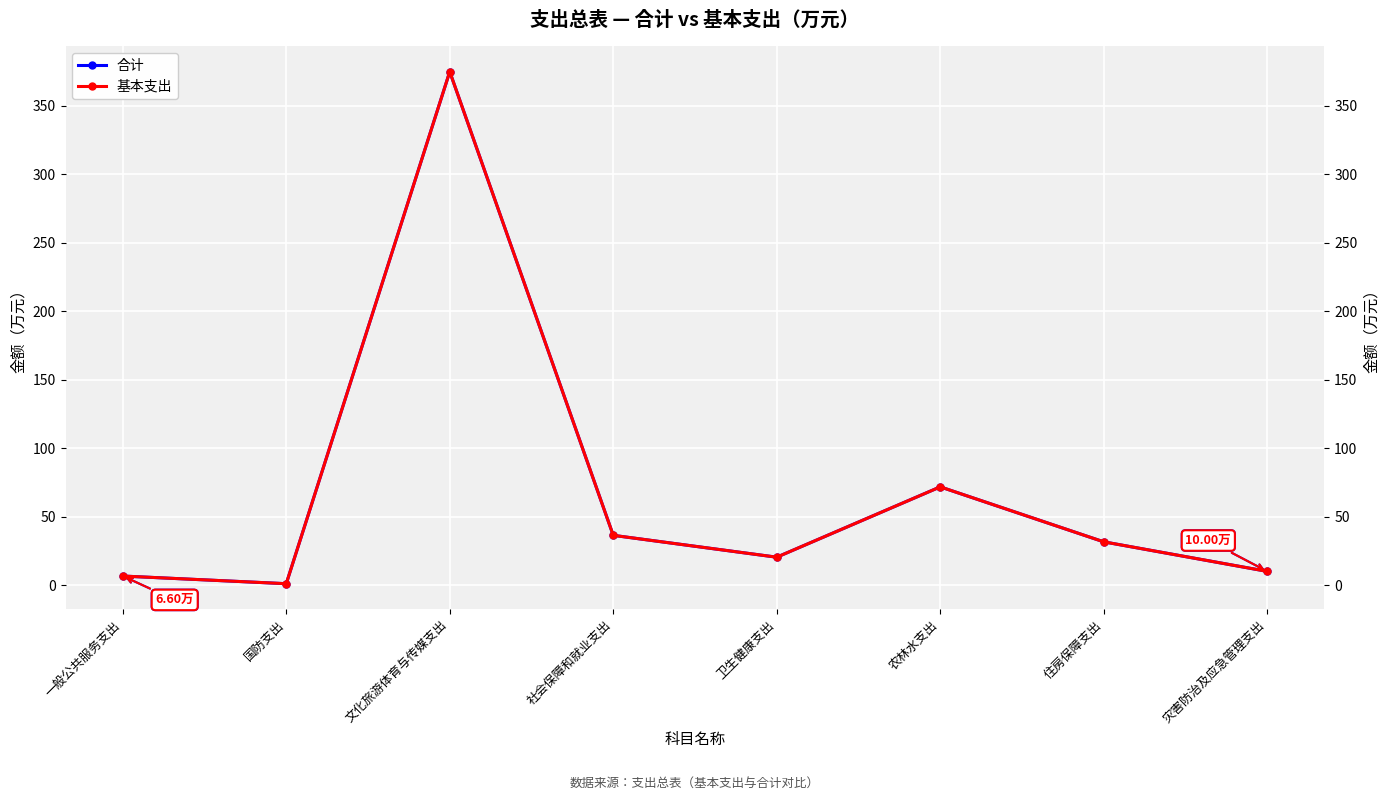

In 合计, how many points are lower than both neighbors (excluding endpoints)?

2